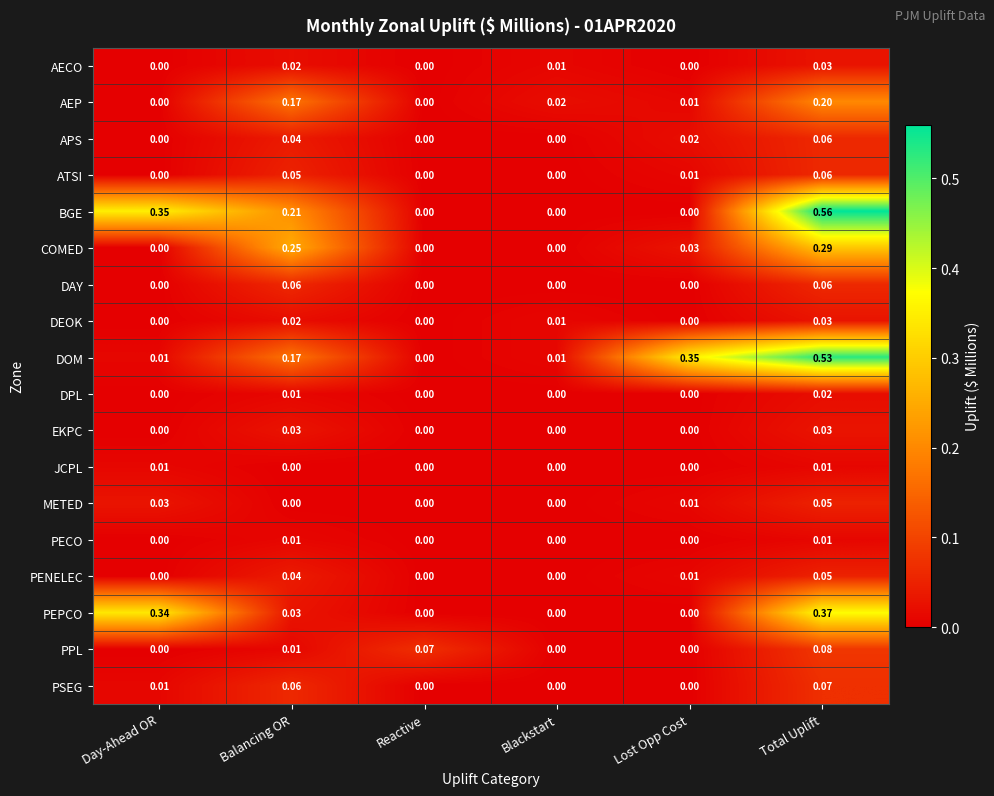

Is the value of COMED at Balancing OR greater than the value of EKPC at Reactive?

Yes